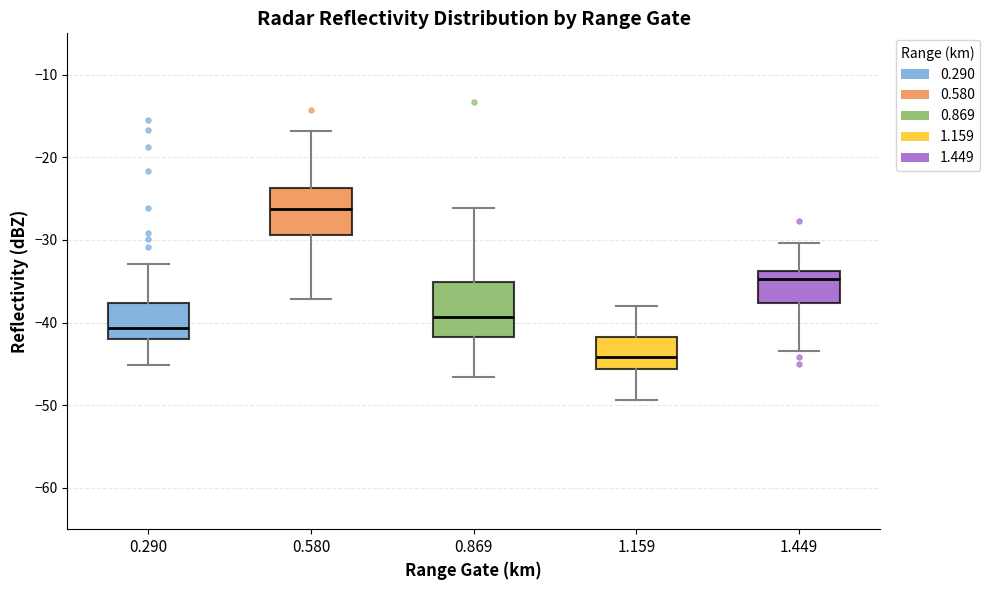

Reading left to right, read every box against the y-axis: the position of its median line, the range the box covers, and the ends of its whiskers. The values are not printed on the chart, so give them approximately, as read against the axis.

0.290: median -41, box -42 to -38, whiskers -45 to -33
0.580: median -26, box -29 to -24, whiskers -37 to -17
0.869: median -39, box -42 to -35, whiskers -47 to -26
1.159: median -44, box -46 to -42, whiskers -49 to -38
1.449: median -35, box -38 to -34, whiskers -43 to -30